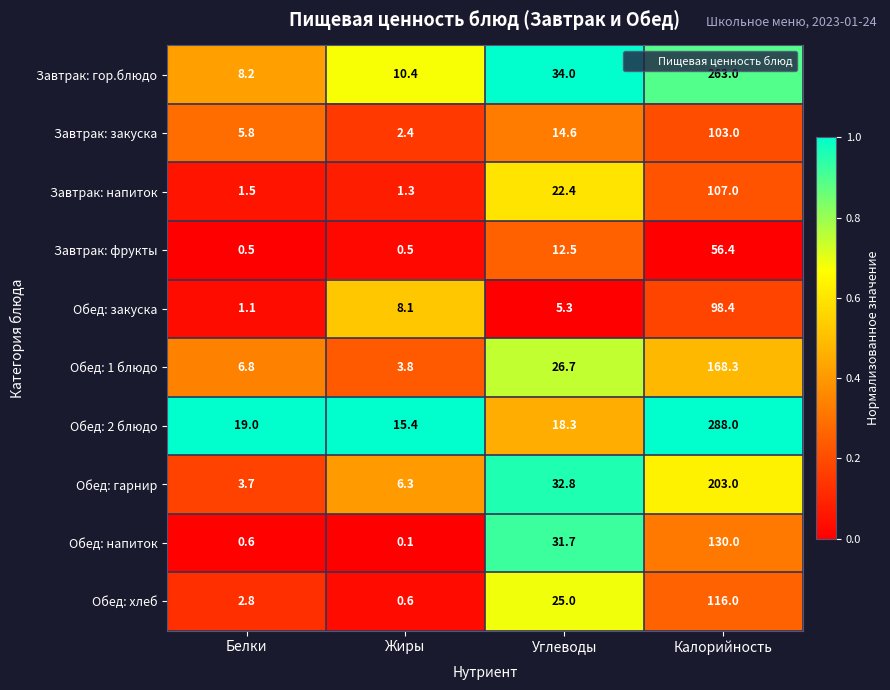

At which category is the sum across all series the highest?

Калорийность